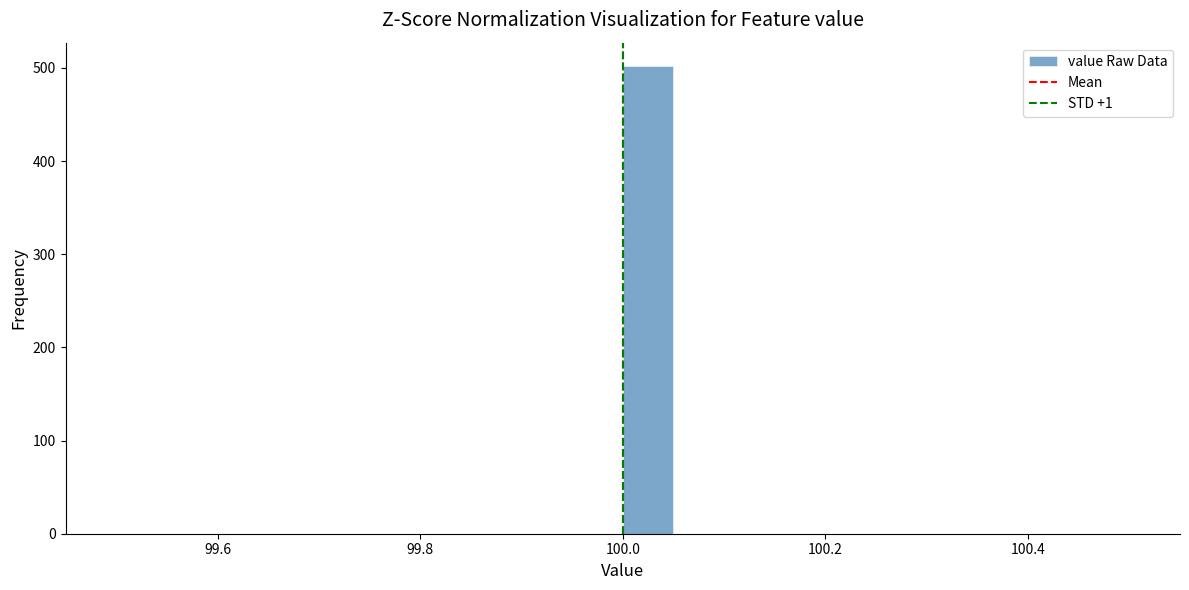

Around what value on the x-axis is the tallest bar? Give the approximate position of its centre, as read against the axis.

100.02